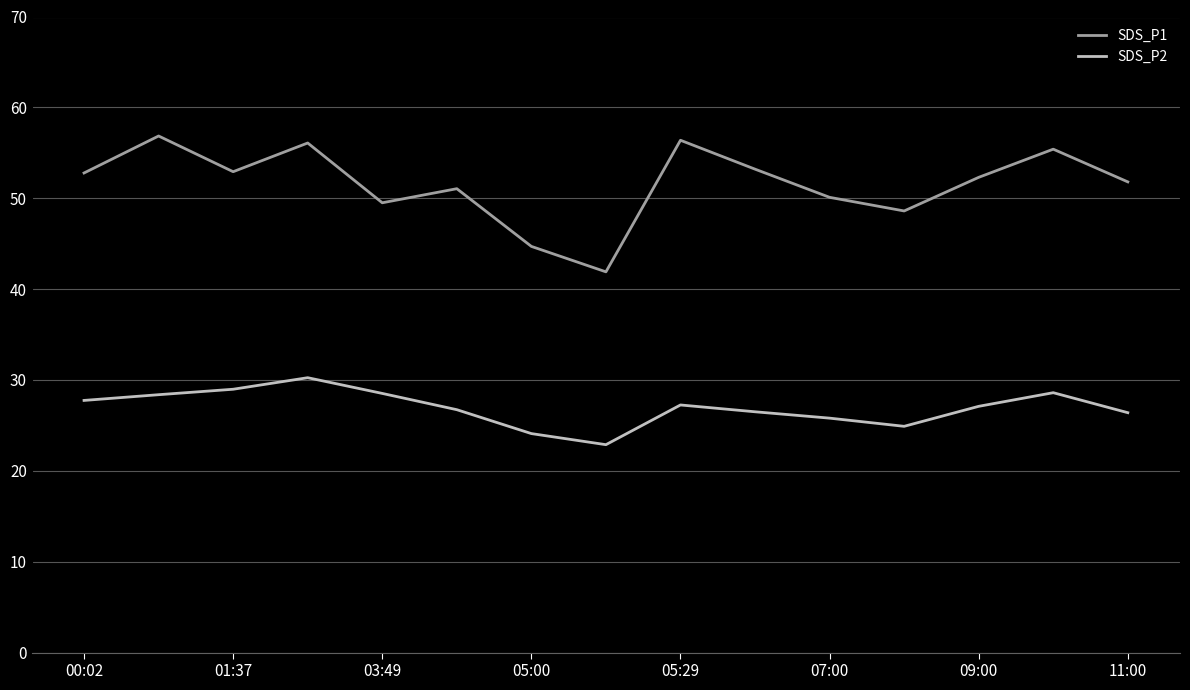

Which series has the widest spread of values?

SDS_P1